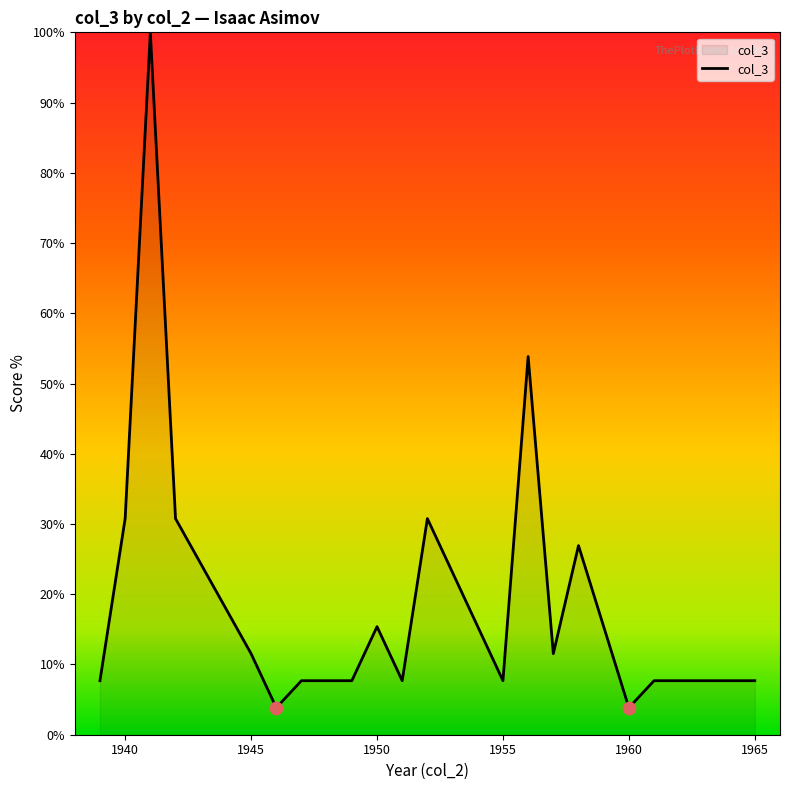

What is the greatest value displayed?

100.0